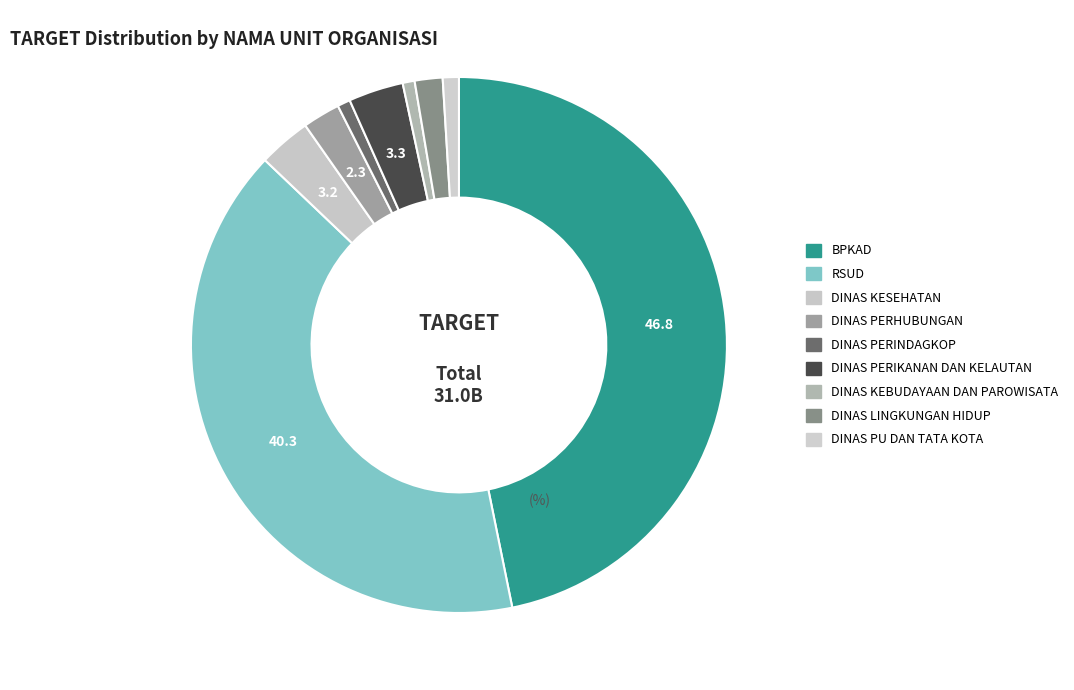

To the nearest percent, what is the average slice percentage?

11%